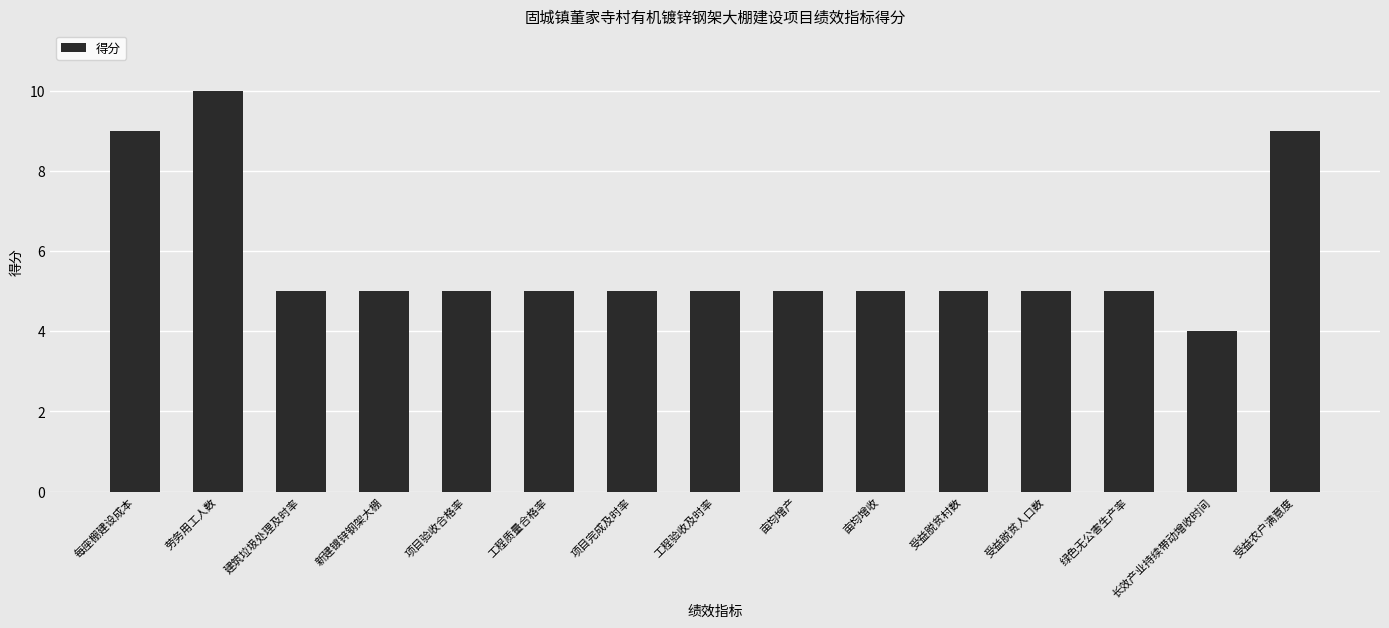

Reading right to left, extract all data points from this chart.

受益农户满意度=9	长效产业持续带动增收时间=4	绿色无公害生产率=5	受益脱贫人口数=5	受益脱贫村数=5	亩均增收=5	亩均增产=5	工程验收及时率=5	项目完成及时率=5	工程质量合格率=5	项目验收合格率=5	新建镀锌钢架大棚=5	建筑垃圾处理及时率=5	劳务用工人数=10	每座棚建设成本=9